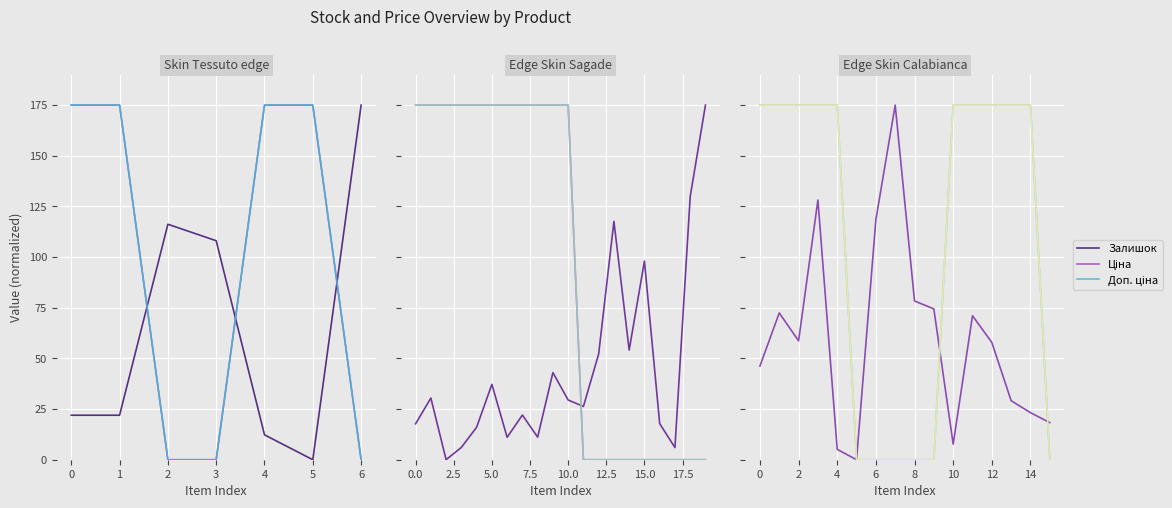

Between −1 and 6, which series saw the biggest shift?

Ціна